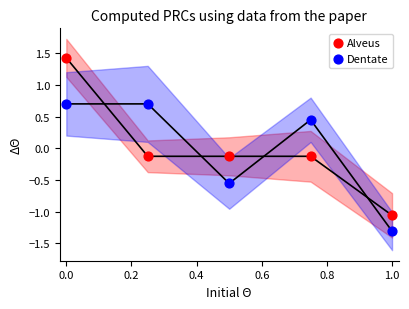

Which series reaches the minimum Y coordinate?

Dentate